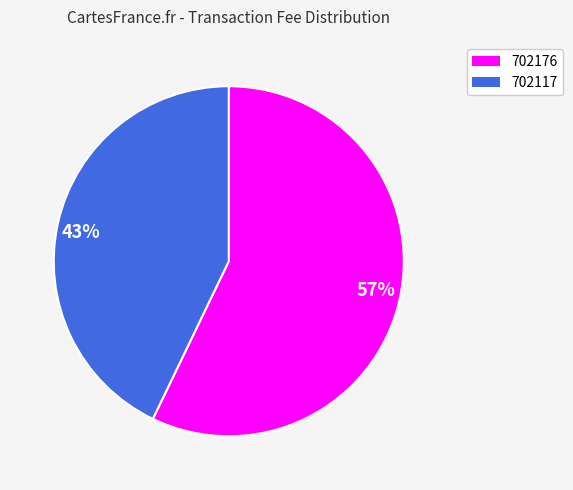

Which slice is the smallest?

702117